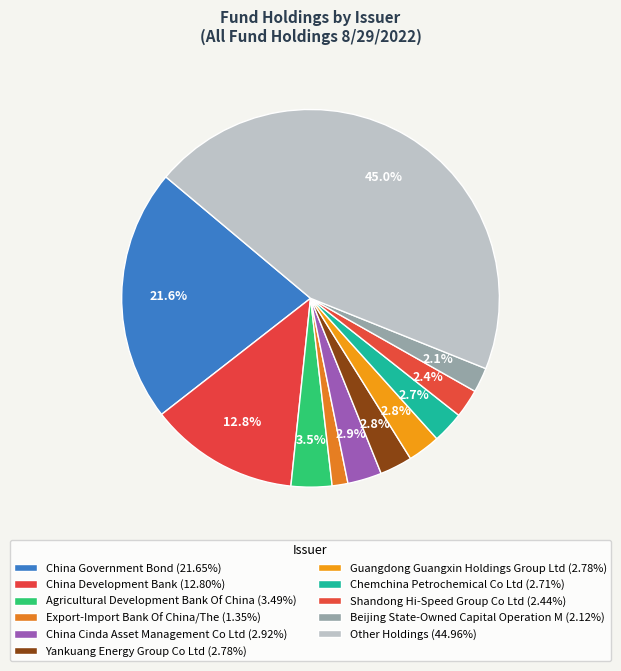

How many segments does this pie chart have?

11